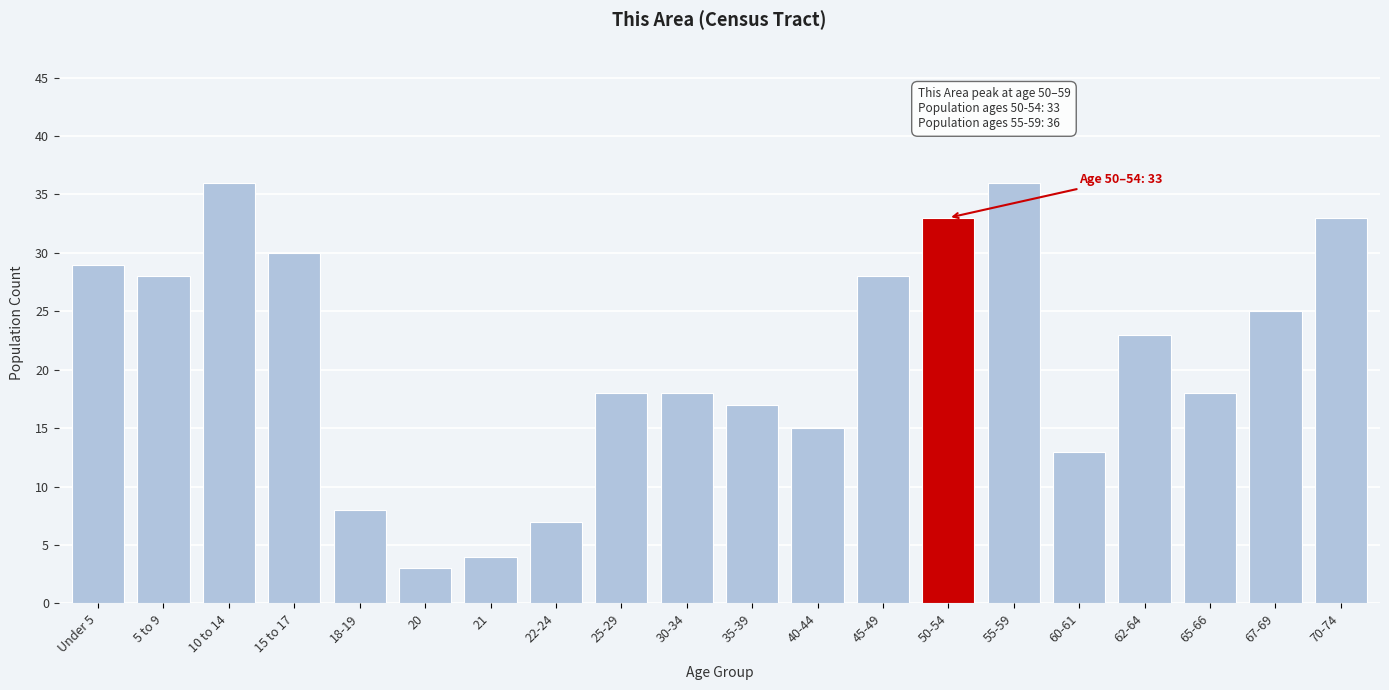

Reading left to right, extract all data points from this chart.

Under 5=29	5 to 9=28	10 to 14=36	15 to 17=30	18-19=8	20=3	21=4	22-24=7	25-29=18	30-34=18	35-39=17	40-44=15	45-49=28	50-54=33	55-59=36	60-61=13	62-64=23	65-66=18	67-69=25	70-74=33